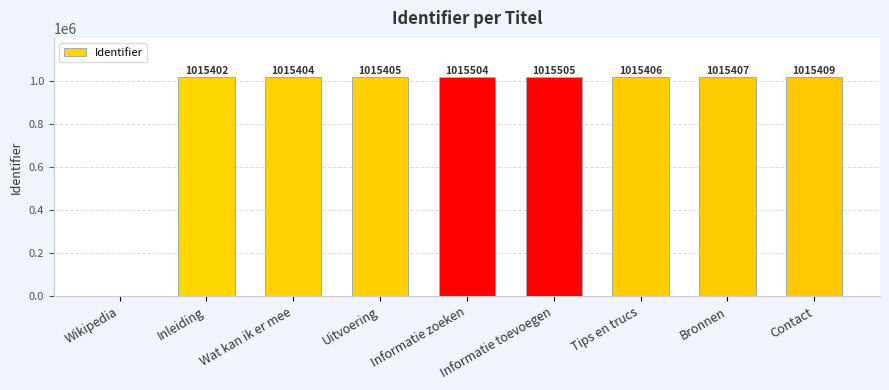

Which has a higher value, Inleiding or Uitvoering?

Uitvoering